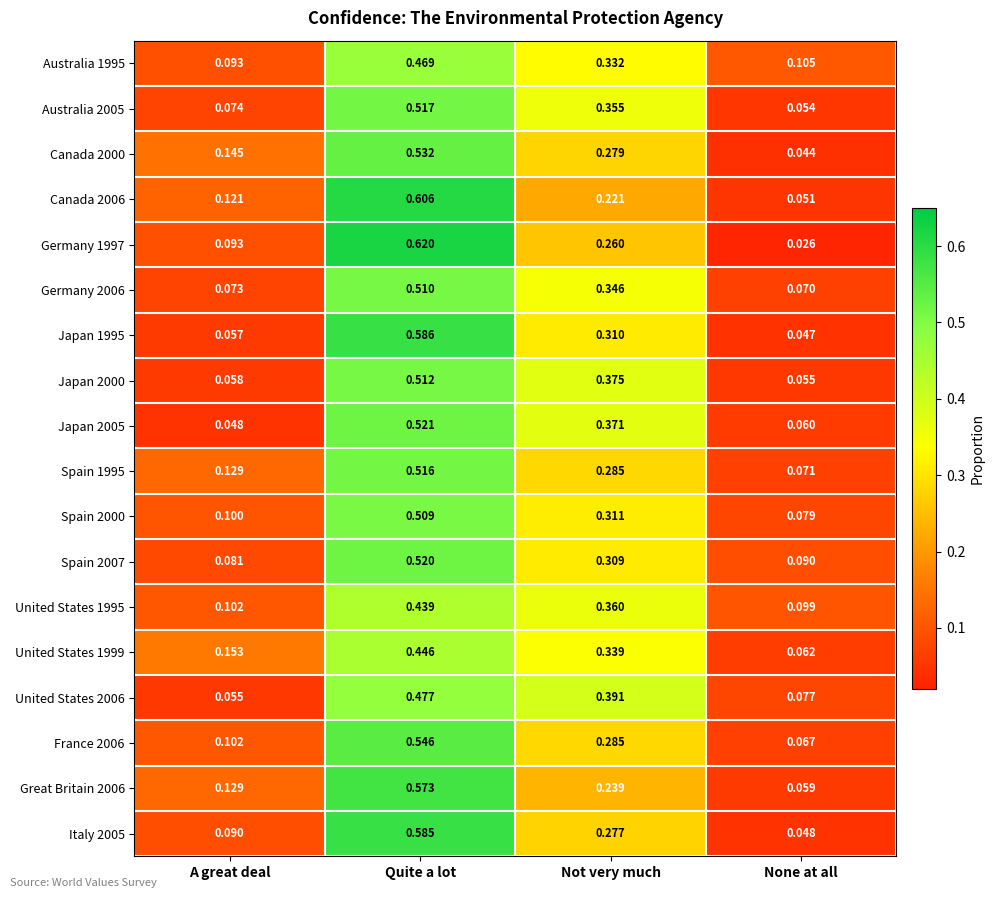

Where is Germany 1997 nearest to the value 0?

None at all